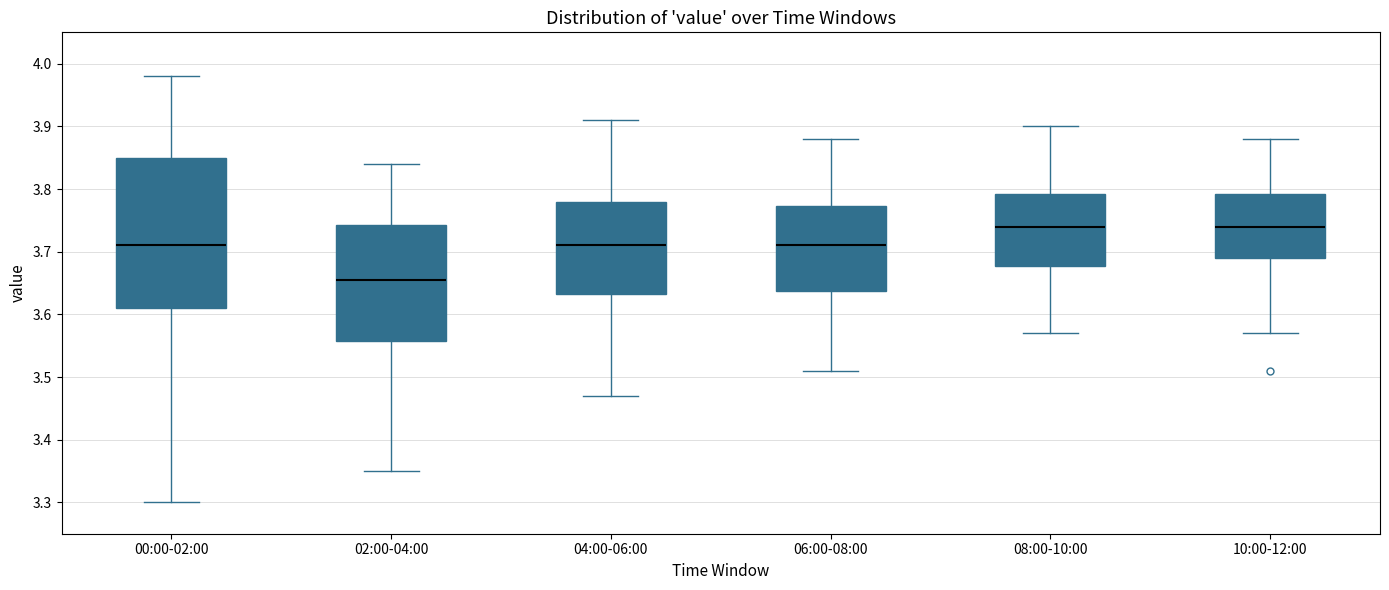

Reading left to right, transcribe this box plot: for each box, give where its median line is, the range the box spans, and where its two whiskers end, as read against the y-axis. The values are not printed on the chart, so give them approximately, as read against the axis.

00:00-02:00: median 3.71, box 3.61 to 3.85, whiskers 3.30 to 3.98
02:00-04:00: median 3.66, box 3.56 to 3.74, whiskers 3.35 to 3.84
04:00-06:00: median 3.71, box 3.63 to 3.78, whiskers 3.47 to 3.91
06:00-08:00: median 3.71, box 3.64 to 3.77, whiskers 3.51 to 3.88
08:00-10:00: median 3.74, box 3.68 to 3.79, whiskers 3.57 to 3.90
10:00-12:00: median 3.74, box 3.69 to 3.79, whiskers 3.57 to 3.88